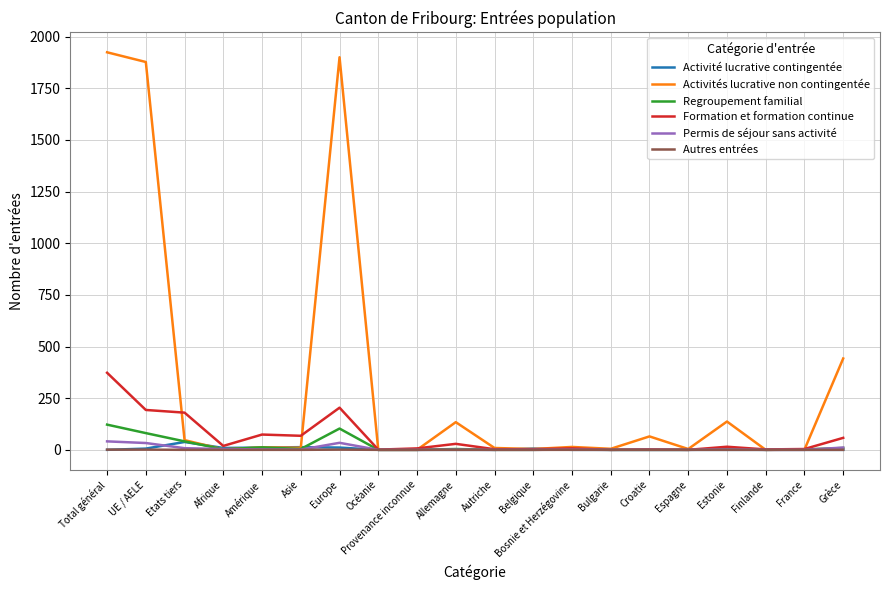

At which label is Activités lucrative non contingentée closest to 962?

Grèce